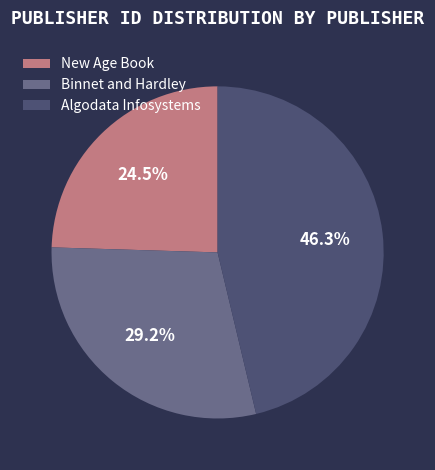

Is there a majority slice in this chart?

No